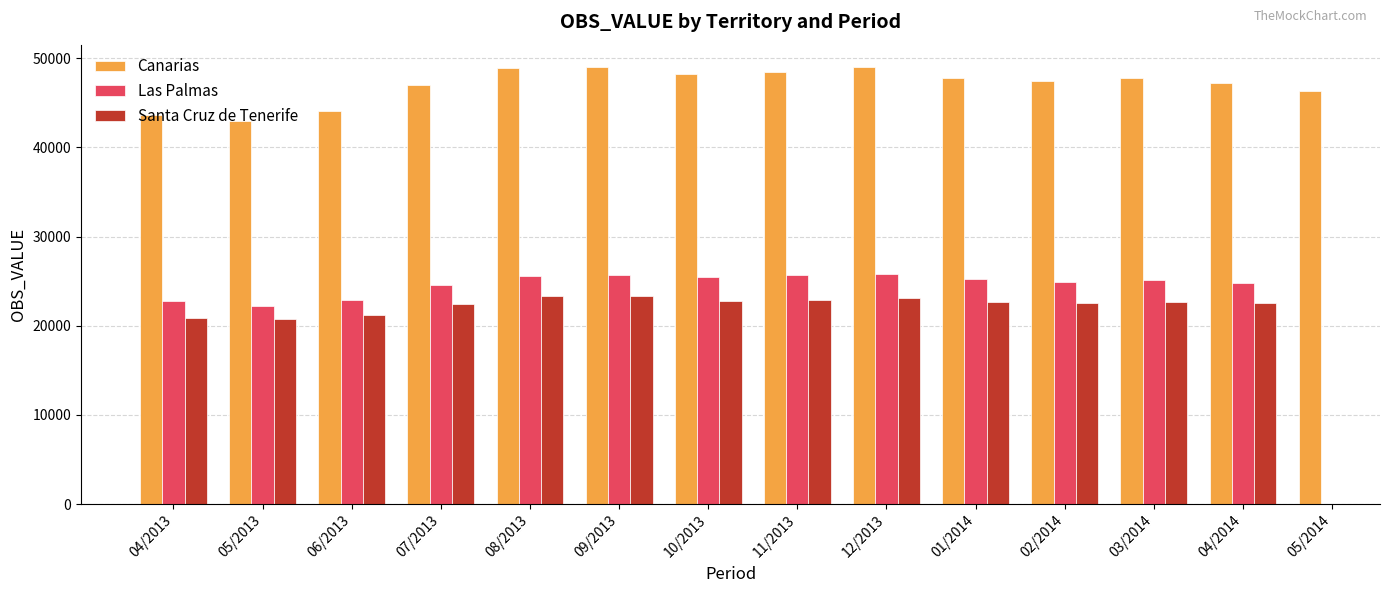

What position from the left is 08/2013?

5